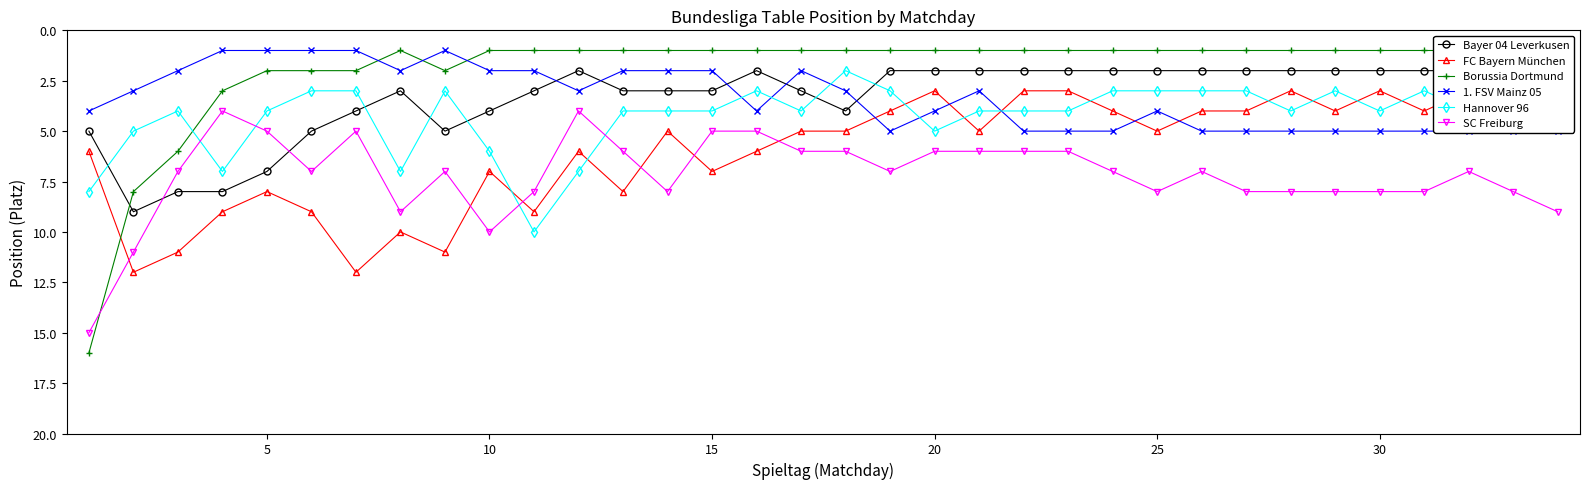

True or false: Hannover 96 has more than 1 interior local peaks.

True